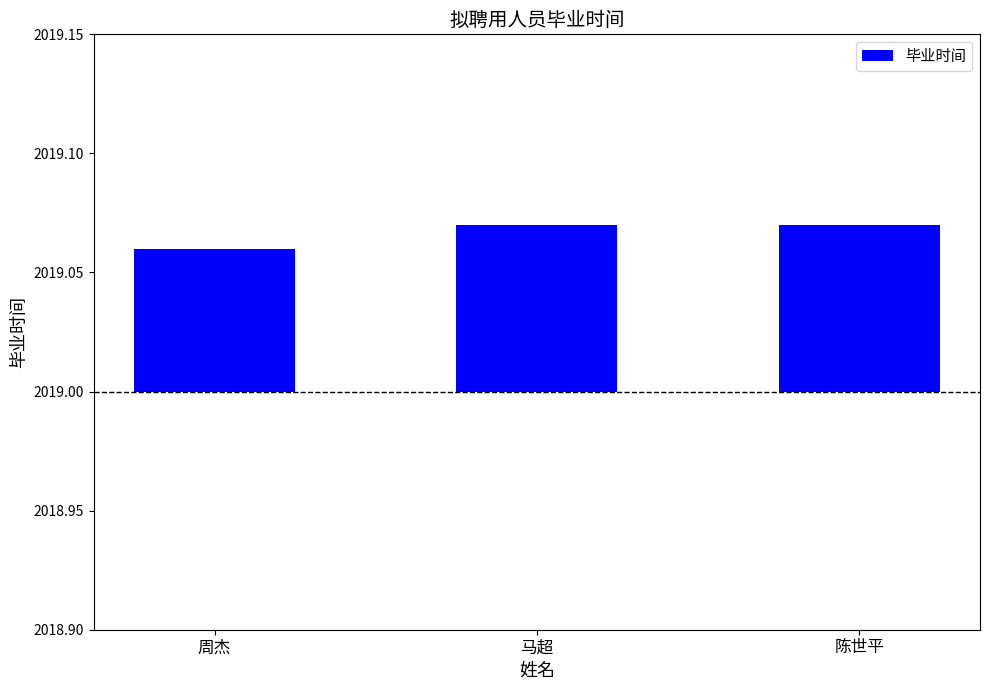

The value at 陈世平 is 0.1. True or false?

True